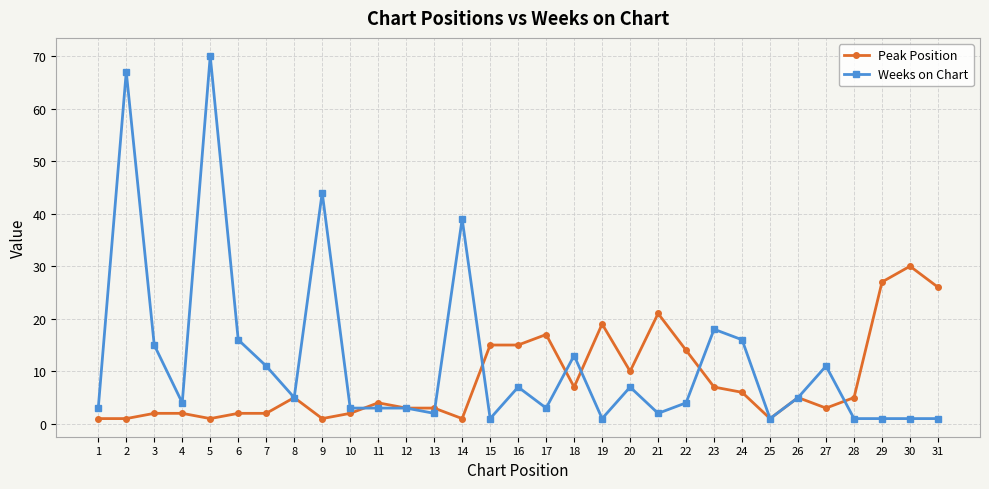

What is the difference between the maximum and minimum values in the Weeks on Chart series?

69